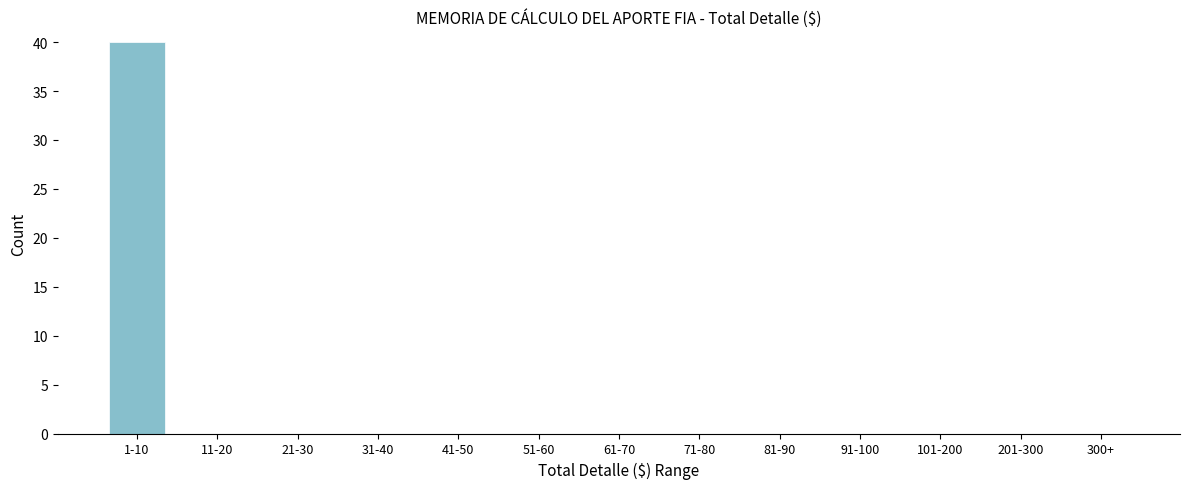

Reading left to right, extract all data points from this chart.

1-10=40	11-20=0	21-30=0	31-40=0	41-50=0	51-60=0	61-70=0	71-80=0	81-90=0	91-100=0	101-200=0	201-300=0	300+=0